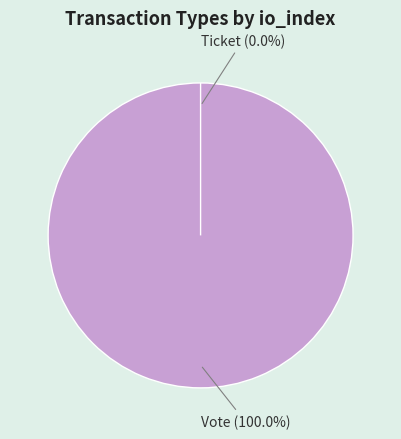

Does Vote represent more than half of the total?

Yes